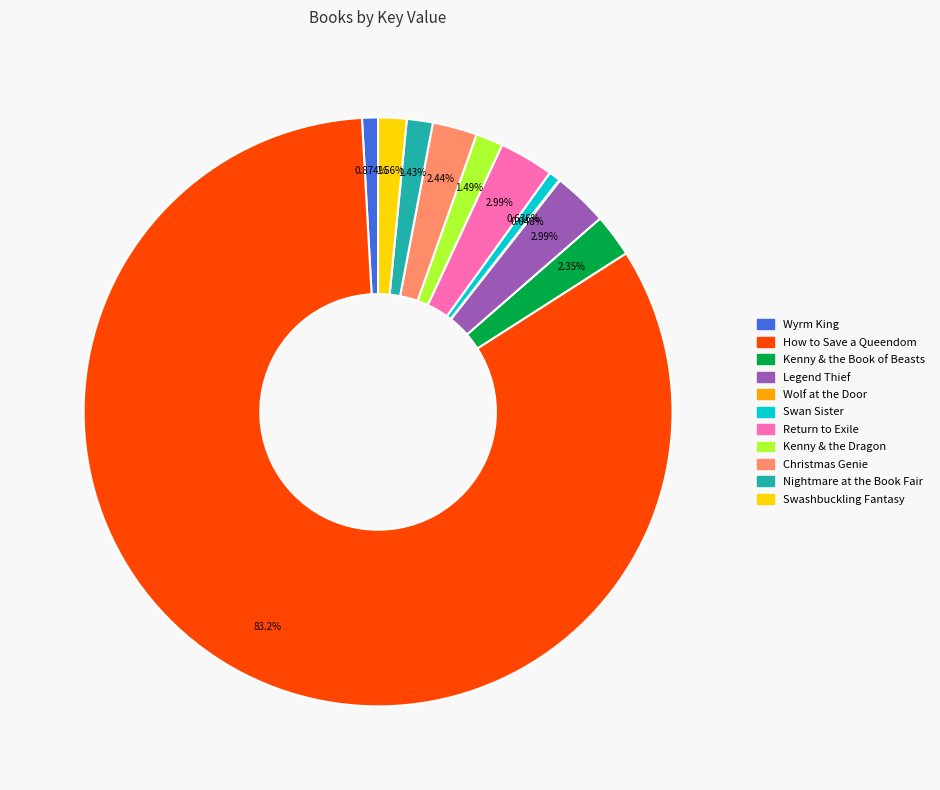

The Legend Thief slice represents 3% of the pie. True or false?

True